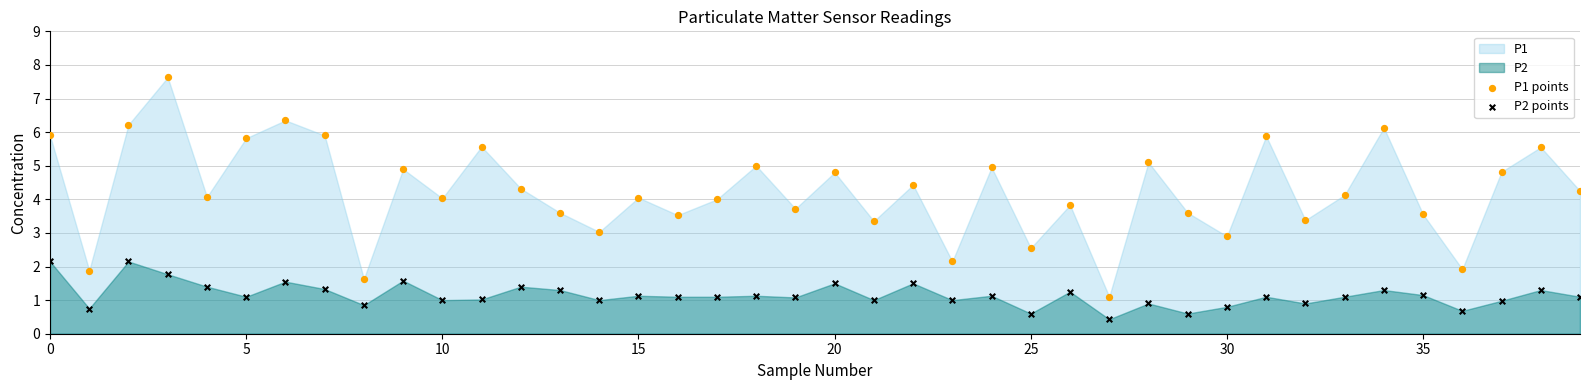

Which series contains the lowest Y value?

P2 points